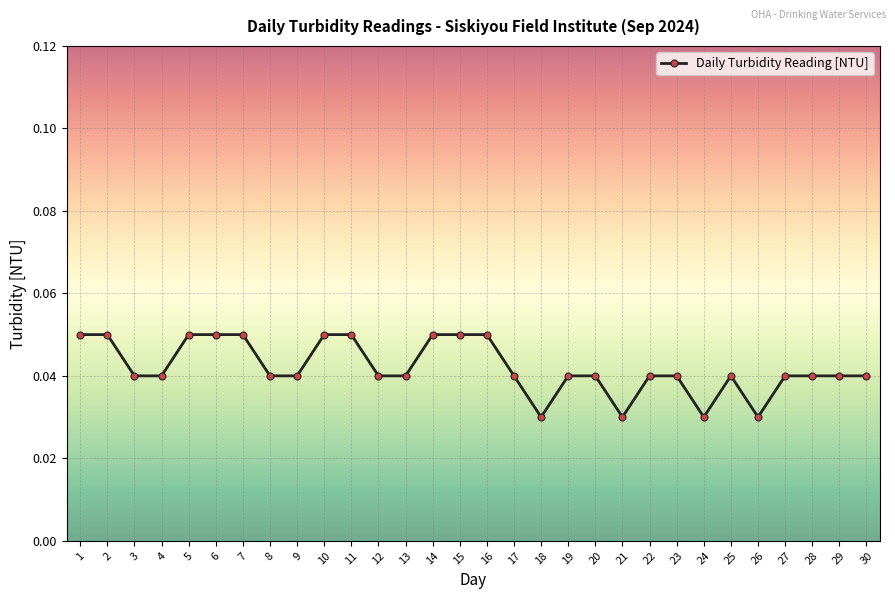

Count the values in the range 0 to 1.

30